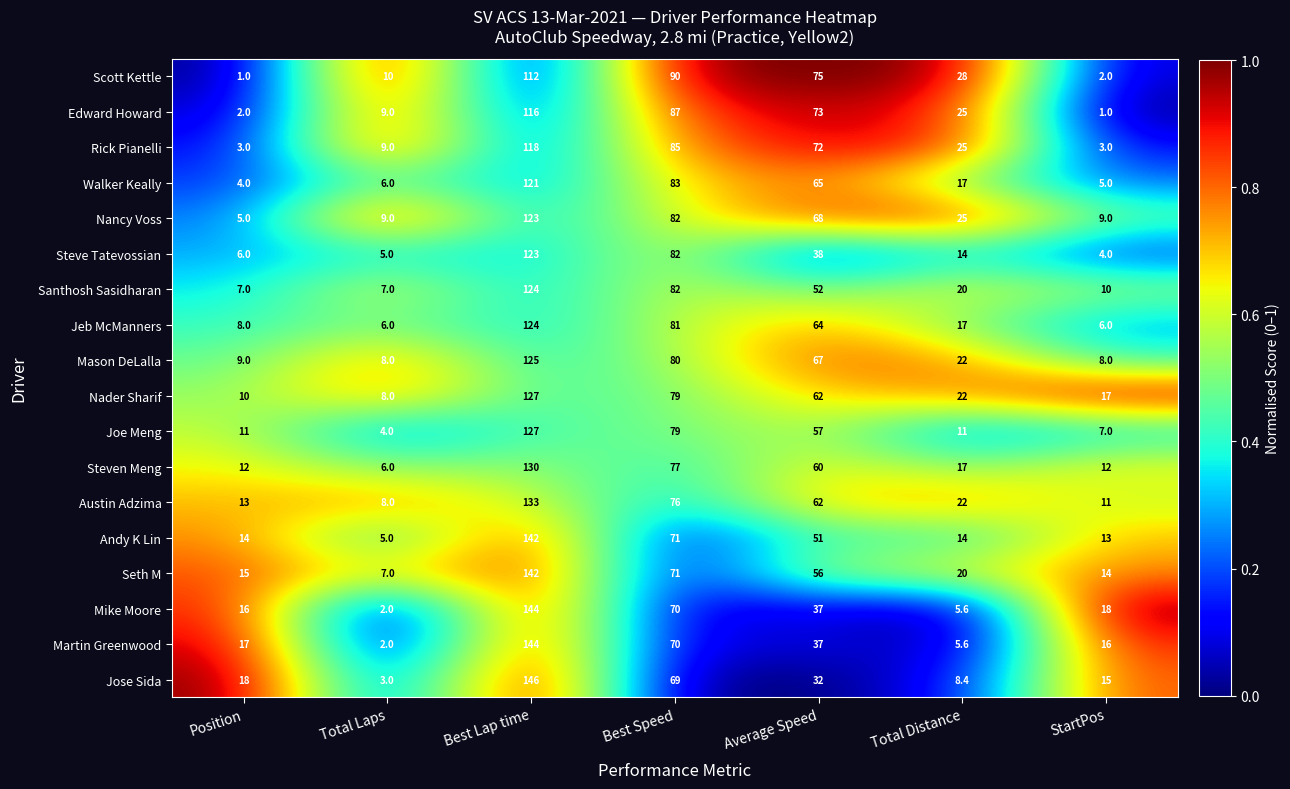

Count the number of categories in the chart.

7